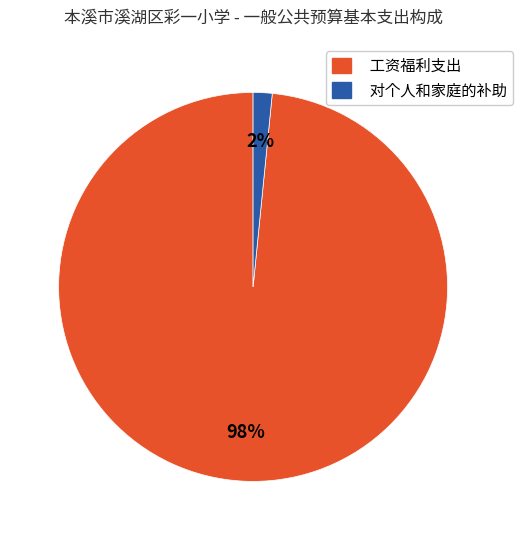

To the nearest percent, what portion does 工资福利支出 represent?

98%